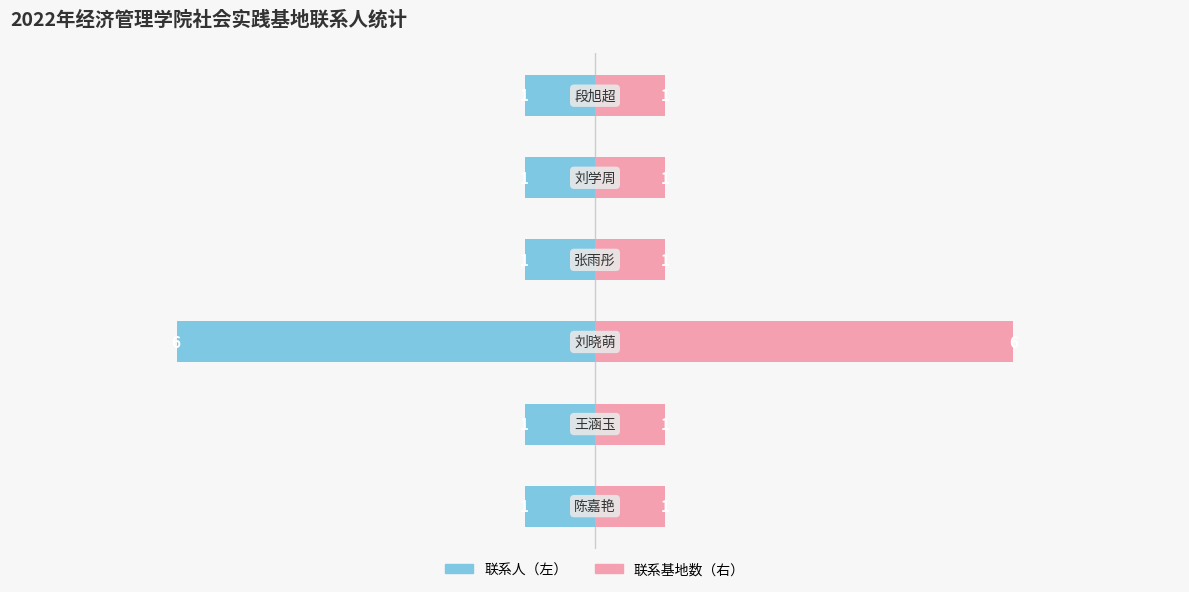

How many data points does each series have?

6